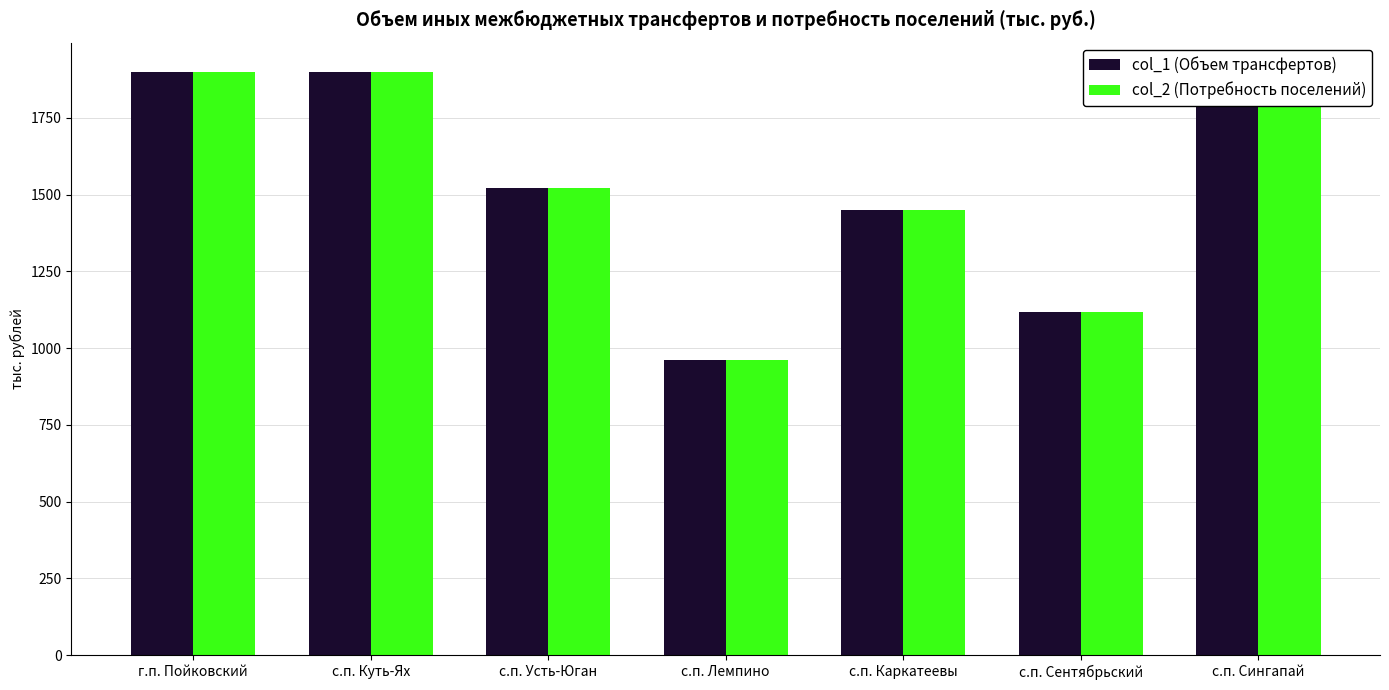

Where does the col_2 (Потребность поселений) series first go above 1519?

г.п. Пойковский